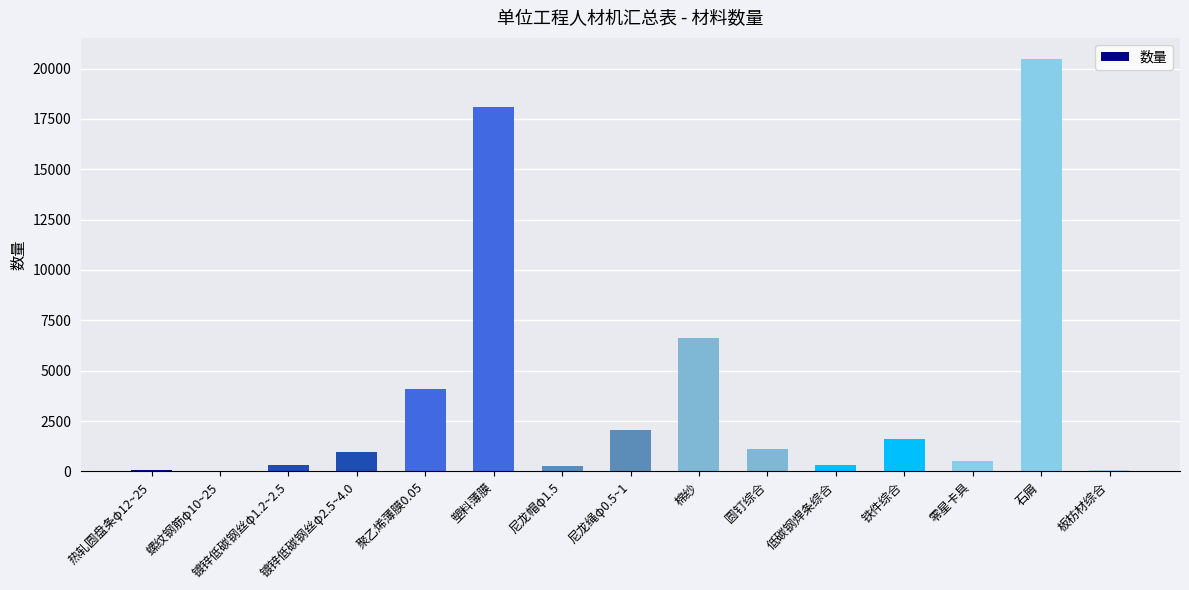

Which label corresponds to the largest value in the chart?

石屑